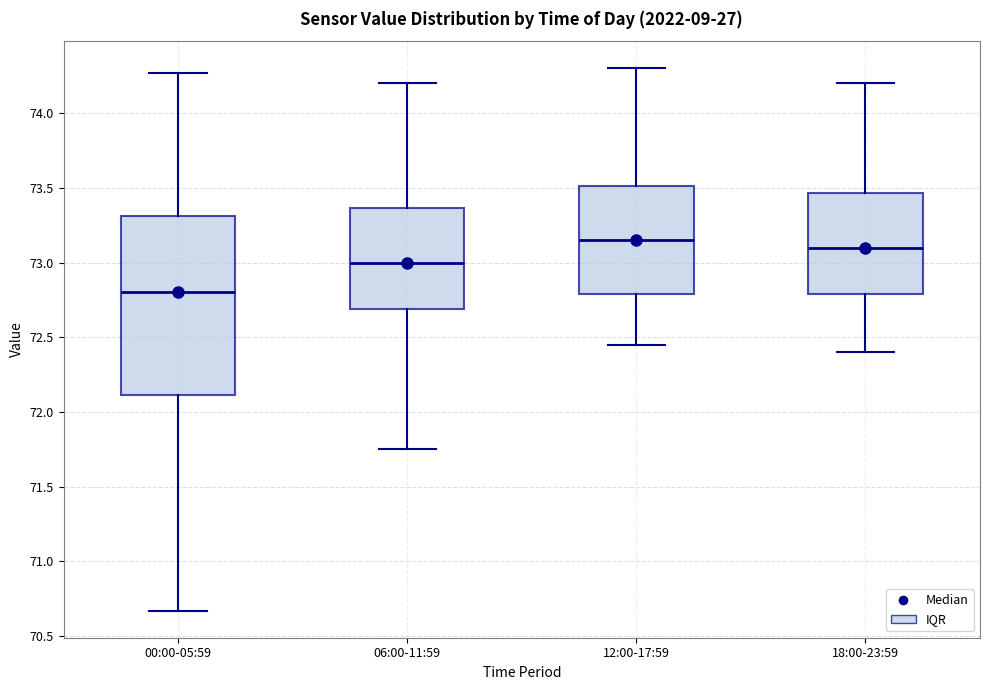

Which box's median line is the highest?

12:00-17:59